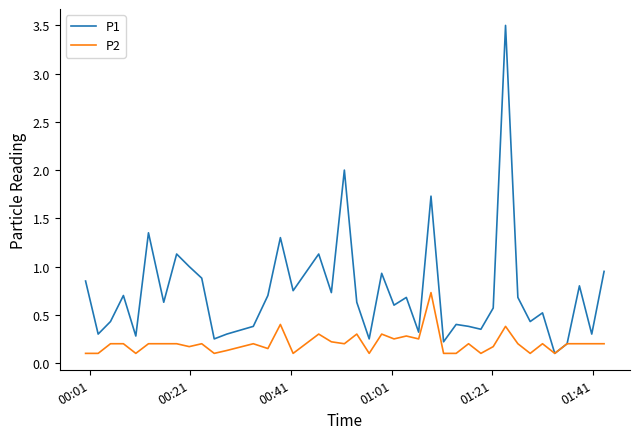

What is the maximum value shown in the chart?

3.5